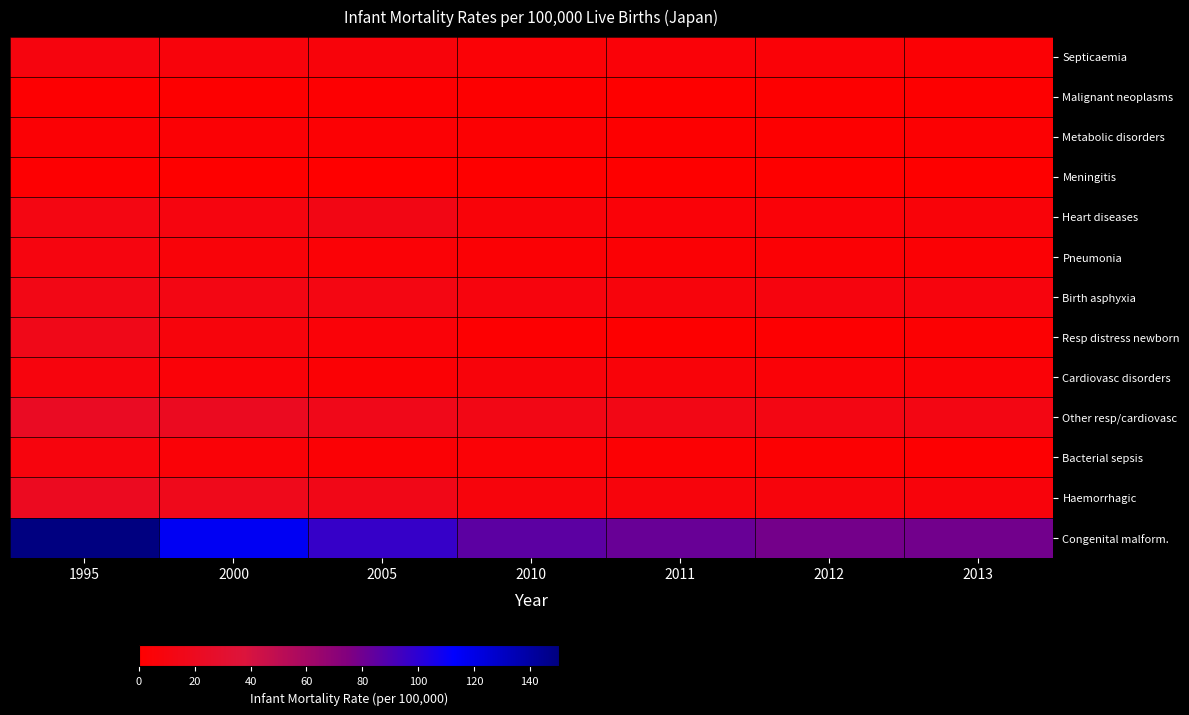

Which has a higher value, 1995 or 2012?

1995